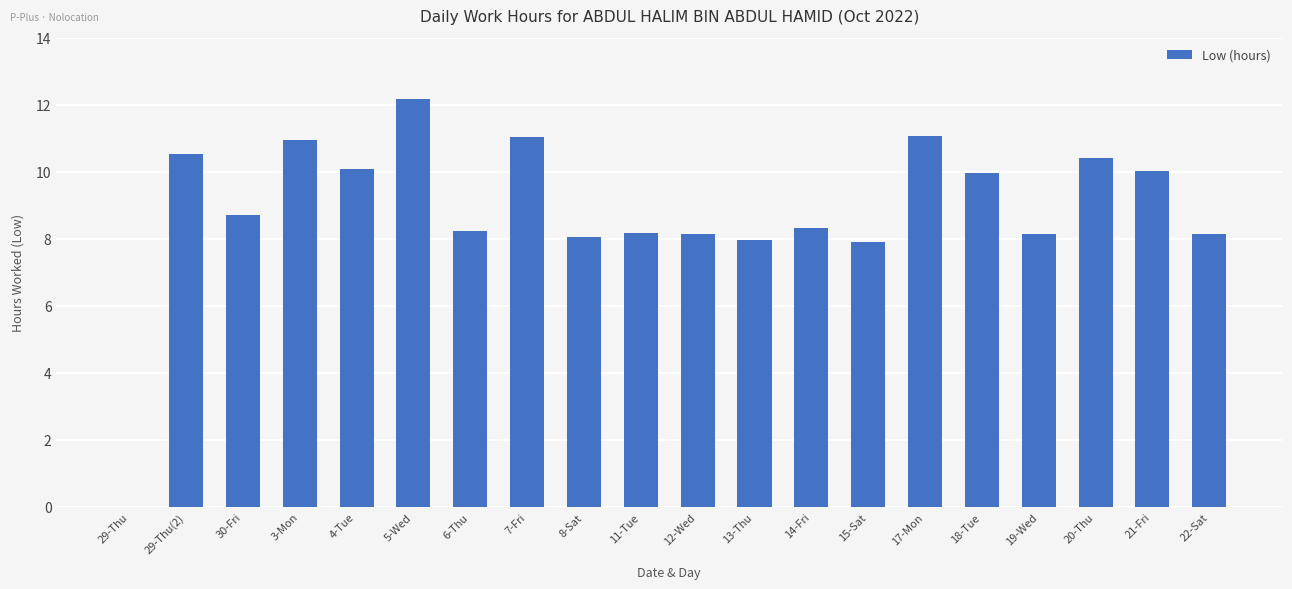

What is the maximum value shown in the chart?

12.2